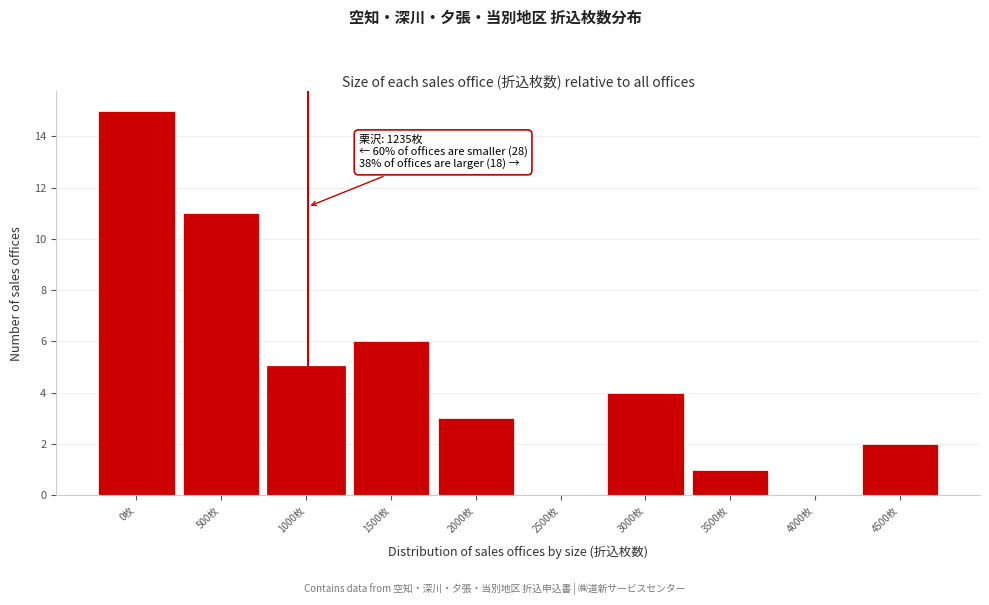

Reading right to left, transcribe all the data shown in this chart.

4500枚=2	4000枚=0	3500枚=1	3000枚=4	2500枚=0	2000枚=3	1500枚=6	1000枚=5	500枚=11	0枚=15